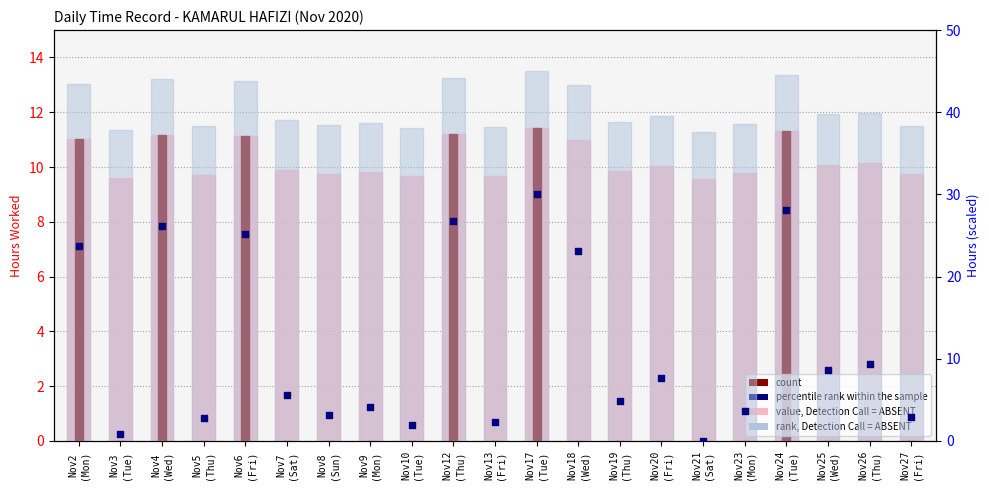

Is the value of value, Detection Call = ABSENT at Nov24
(Tue) greater than the value of count at Nov8
(Sun)?

Yes